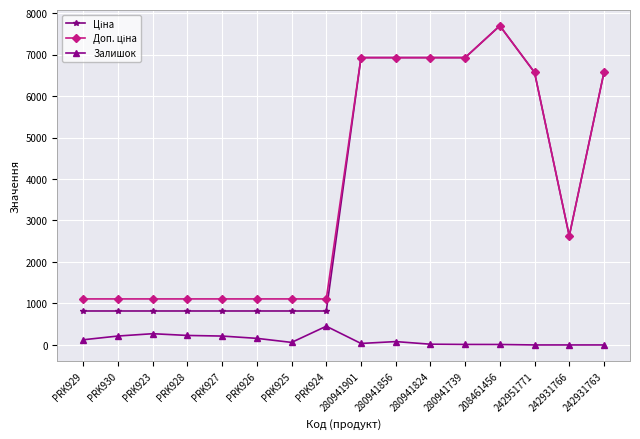

At which category is the sum across all series the highest?

208461456